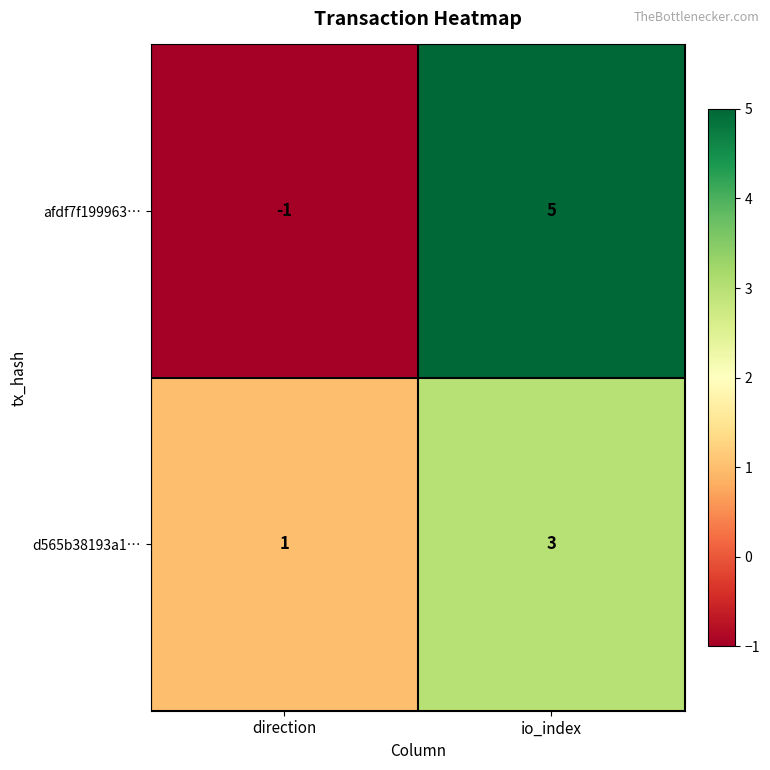

Reading left to right, list all the values displayed in this chart.

afdf7f199963…: -1	5
d565b38193a1…: 1	3